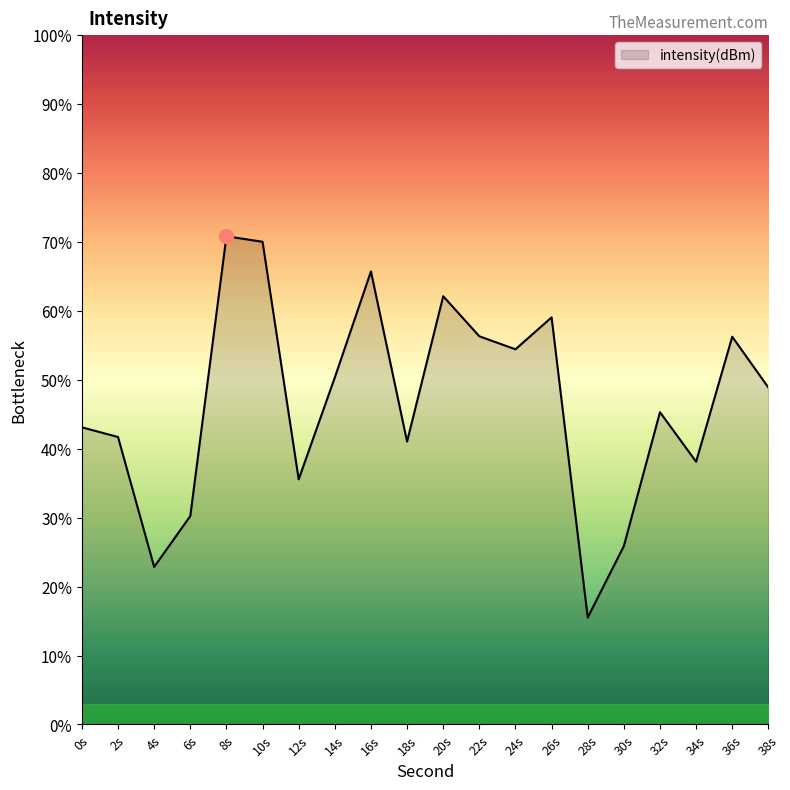

Reading left to right, list all the values displayed in this chart.

43.1	41.7	22.9	30.2	70.8	70.0	35.6	50.3	65.7	41.0	62.1	56.3	54.4	59.1	15.5	25.9	45.3	38.1	56.3	48.9